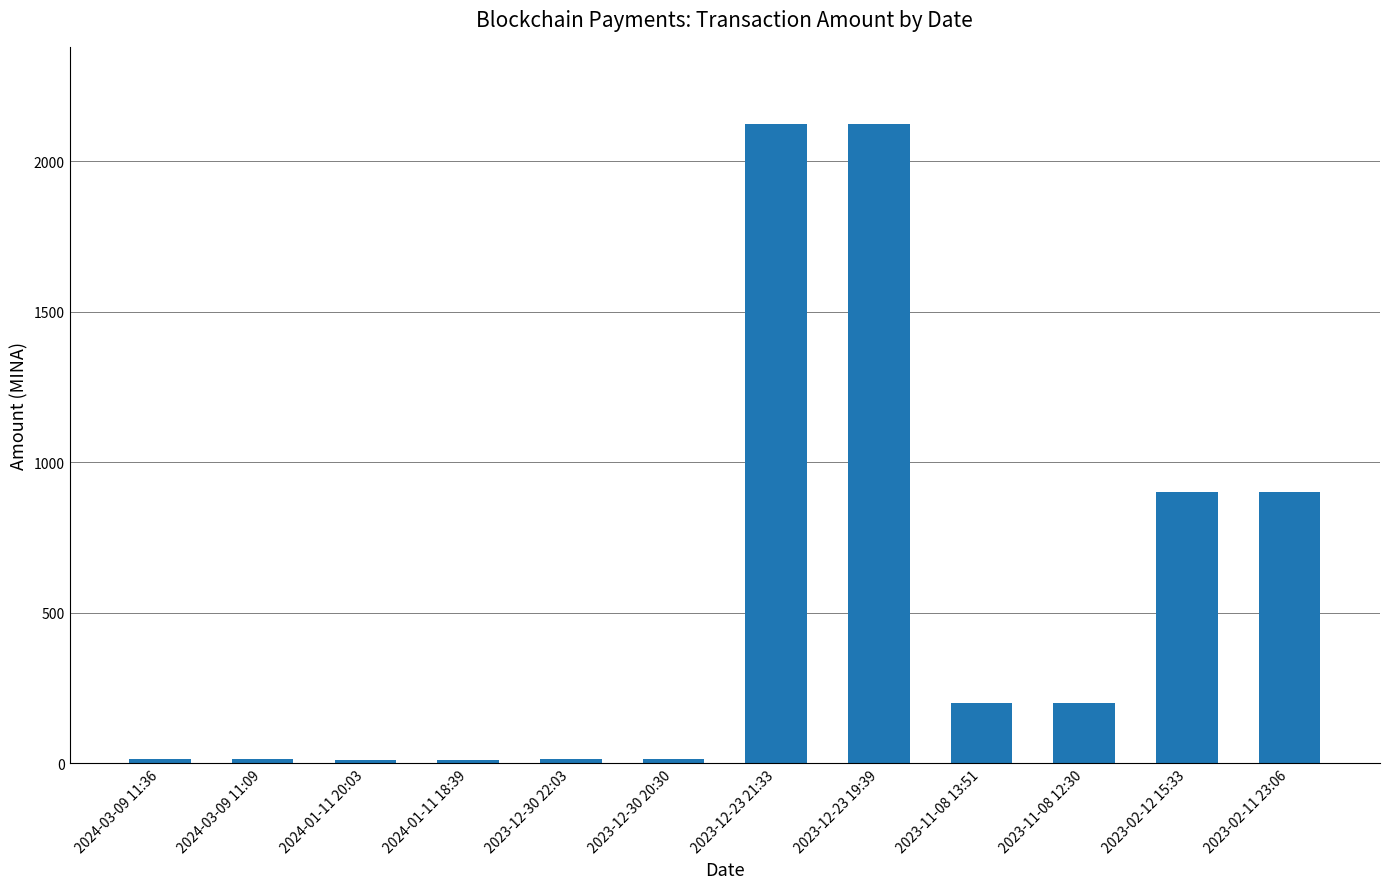

The value at 2023-11-08 13:51 is 200.9. True or false?

True